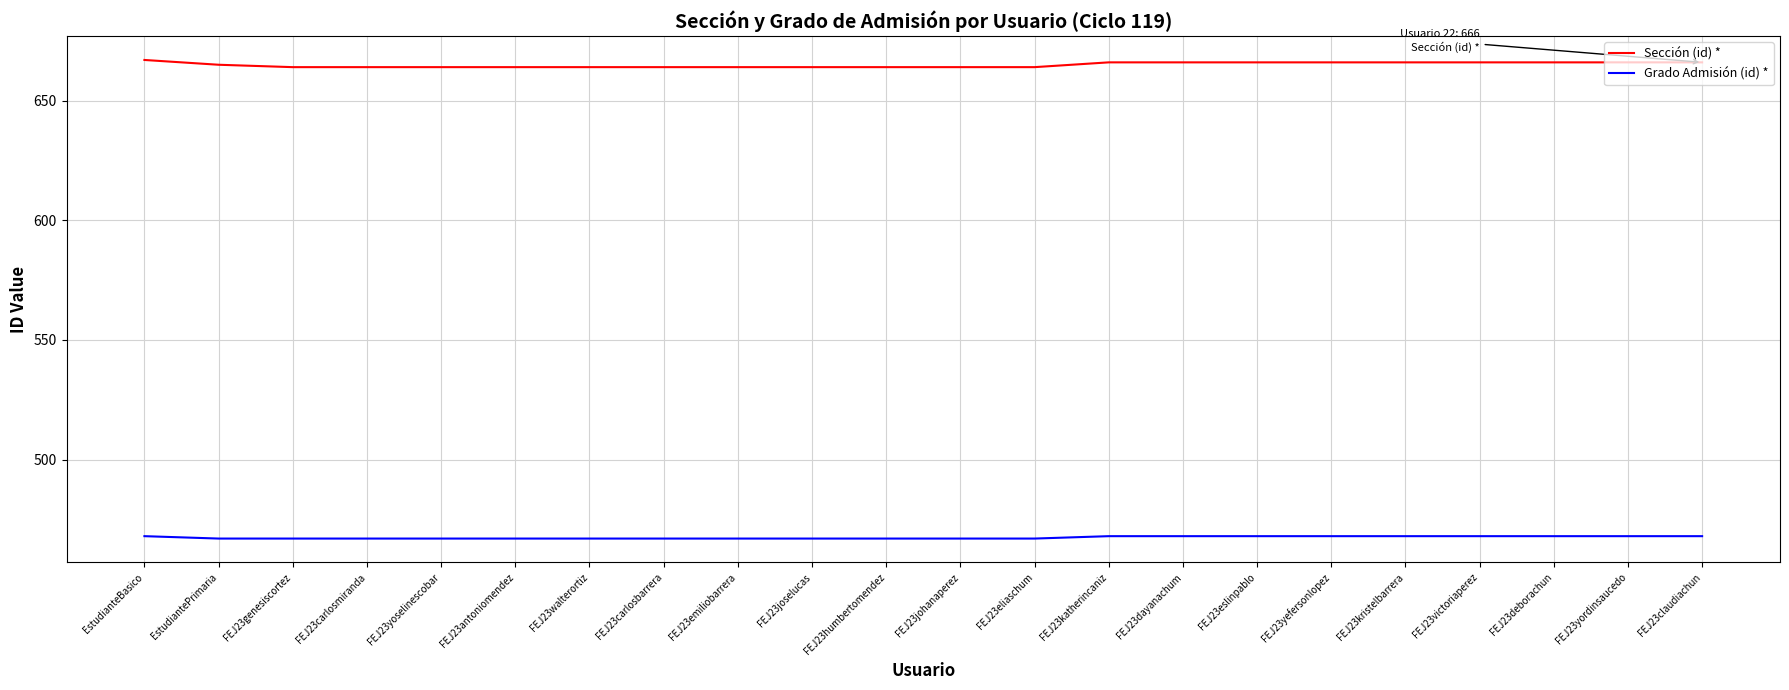

True or false: Sección (id) * and Grado Admisión (id) * cross at least once.

False